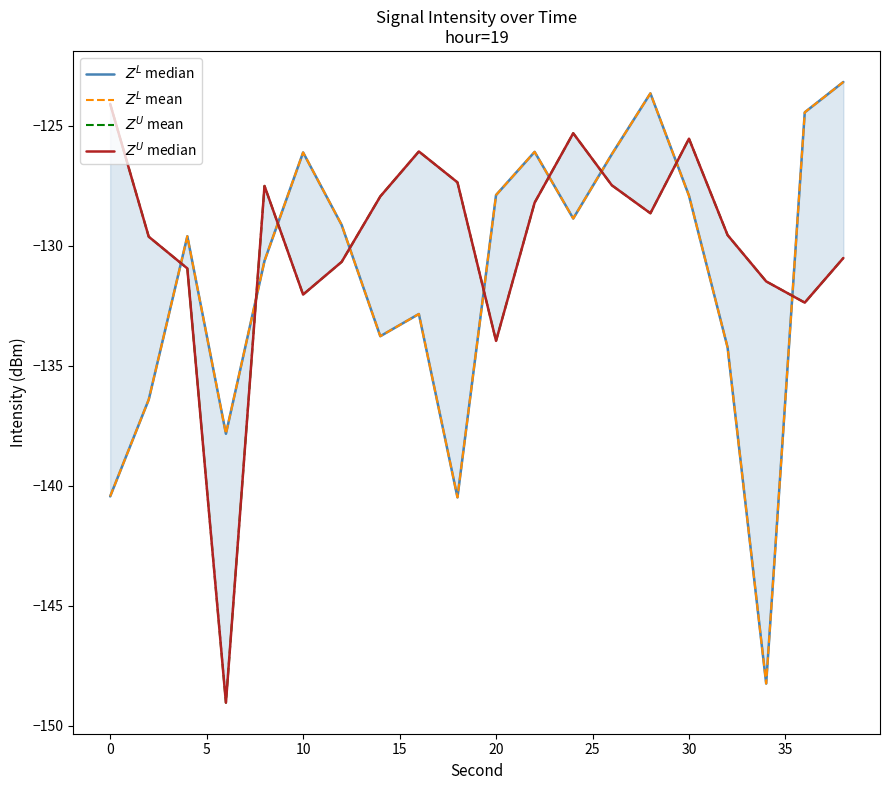

Reading left to right, transcribe all the data shown in this chart.

$Z^L$ median: -140.4	-136.4	-129.6	-137.8	-130.6	-126.1	-129.1	-133.8	-132.8	-140.5	-127.9	-126.1	-128.9	-126.2	-123.7	-127.9	-134.2	-148.2	-124.4	-123.2
$Z^L$ mean: -140.4	-136.4	-129.6	-137.8	-130.6	-126.1	-129.1	-133.8	-132.8	-140.5	-127.9	-126.1	-128.9	-126.2	-123.7	-127.9	-134.2	-148.2	-124.4	-123.2
$Z^U$ mean: -124.1	-129.6	-130.9	-149.0	-127.5	-132.0	-130.7	-127.9	-126.1	-127.4	-134.0	-128.2	-125.3	-127.5	-128.6	-125.5	-129.6	-131.5	-132.4	-130.5
$Z^U$ median: -124.1	-129.6	-130.9	-149.0	-127.5	-132.0	-130.7	-127.9	-126.1	-127.4	-134.0	-128.2	-125.3	-127.5	-128.6	-125.5	-129.6	-131.5	-132.4	-130.5